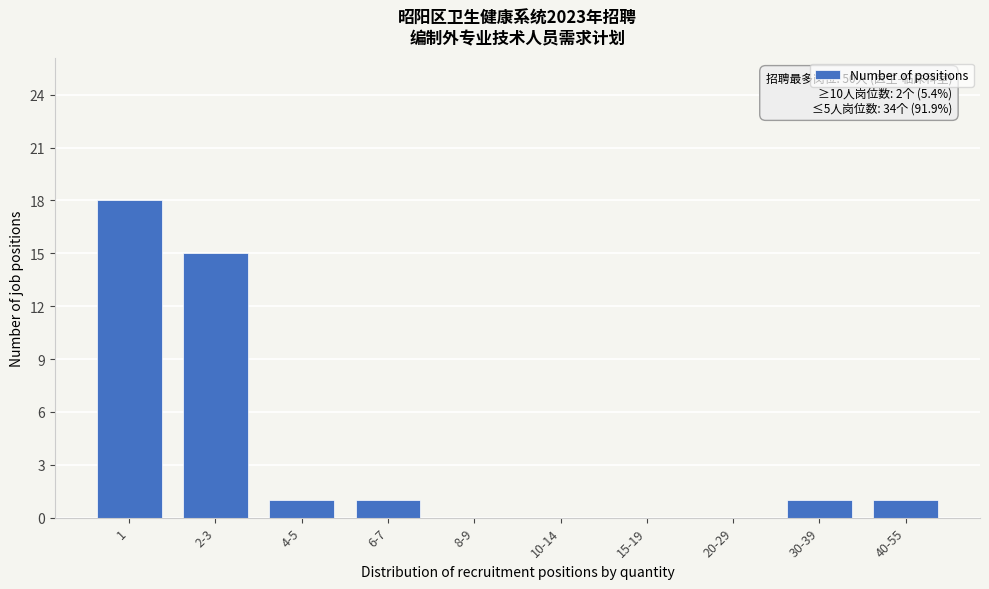

Reading left to right, extract all data points from this chart.

1=18	2-3=15	4-5=1	6-7=1	8-9=0	10-14=0	15-19=0	20-29=0	30-39=1	40-55=1